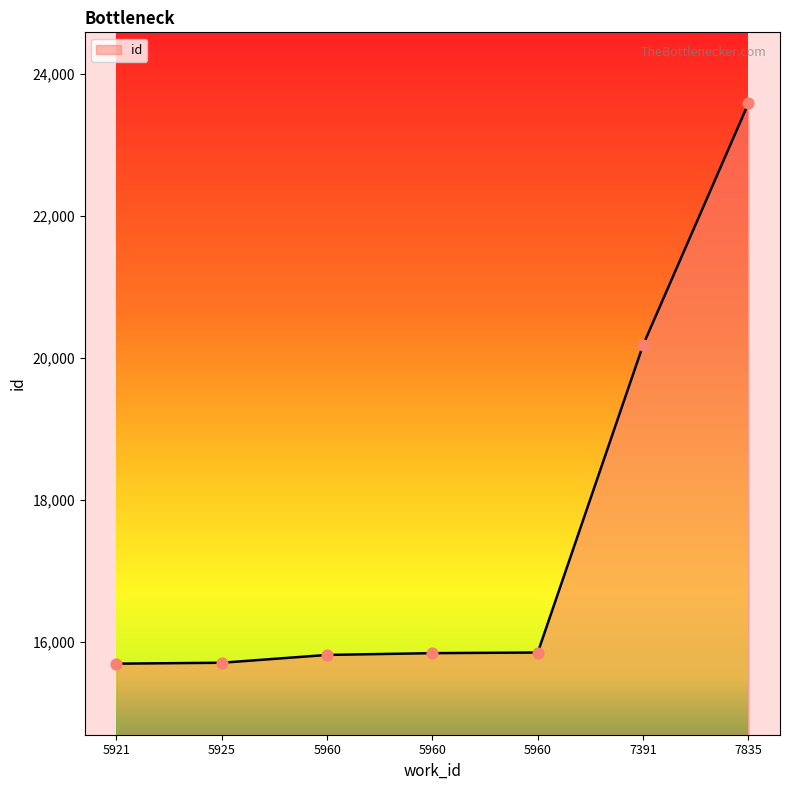

Between 5960 and 7835, which is larger?

7835